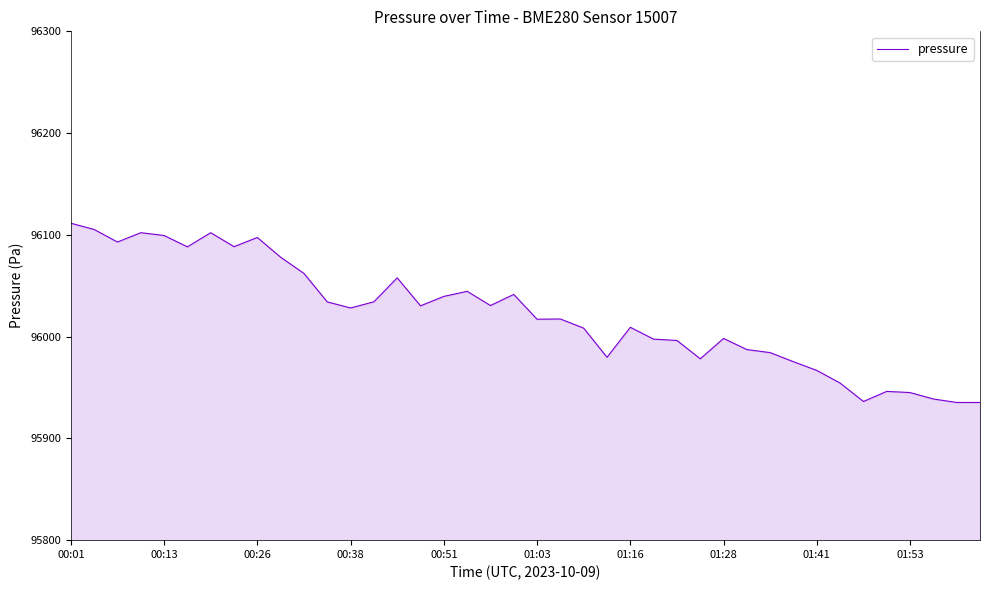

What is the smallest value displayed?

95935.3